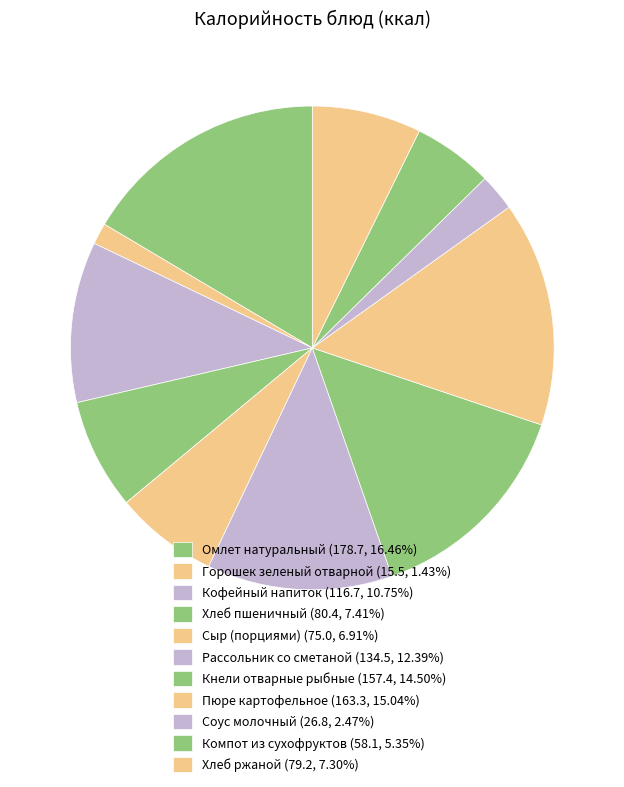

Rank the categories by value from lowest to highest.

Горошек зеленый отварной, Соус молочный, Компот из сухофруктов, Сыр (порциями), Хлеб ржаной, Хлеб пшеничный, Кофейный напиток, Рассольник со сметаной, Кнели отварные рыбные, Пюре картофельное, Омлет натуральный